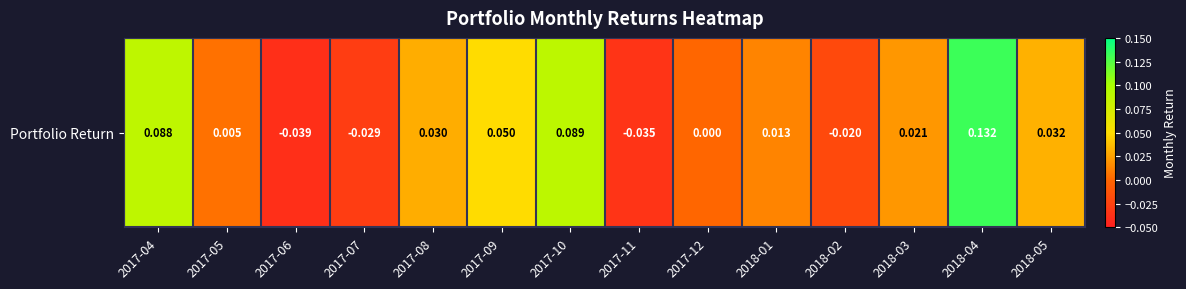

True or false: the data shows 0.1 at 2017-10.

False